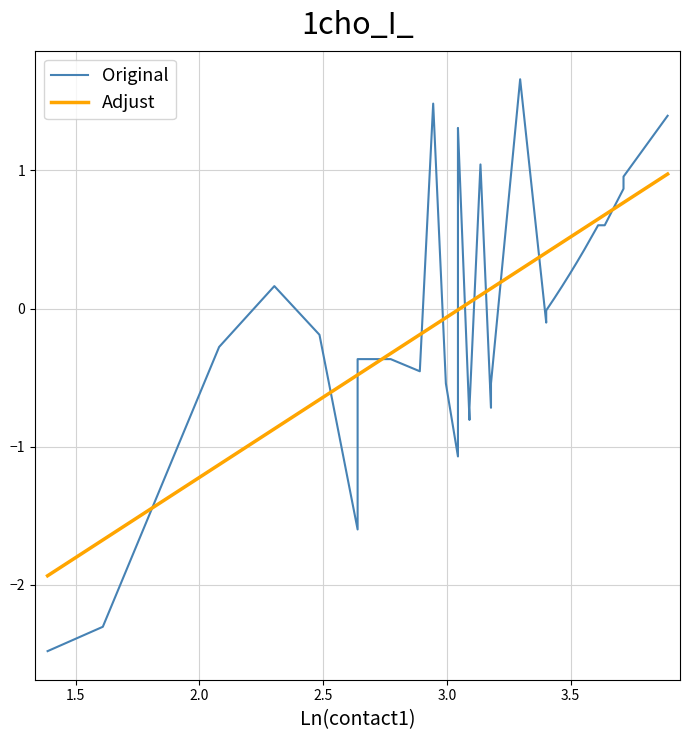

Between which two adjacent categories do Original and Adjust first intersect?

1.5 and 2.0